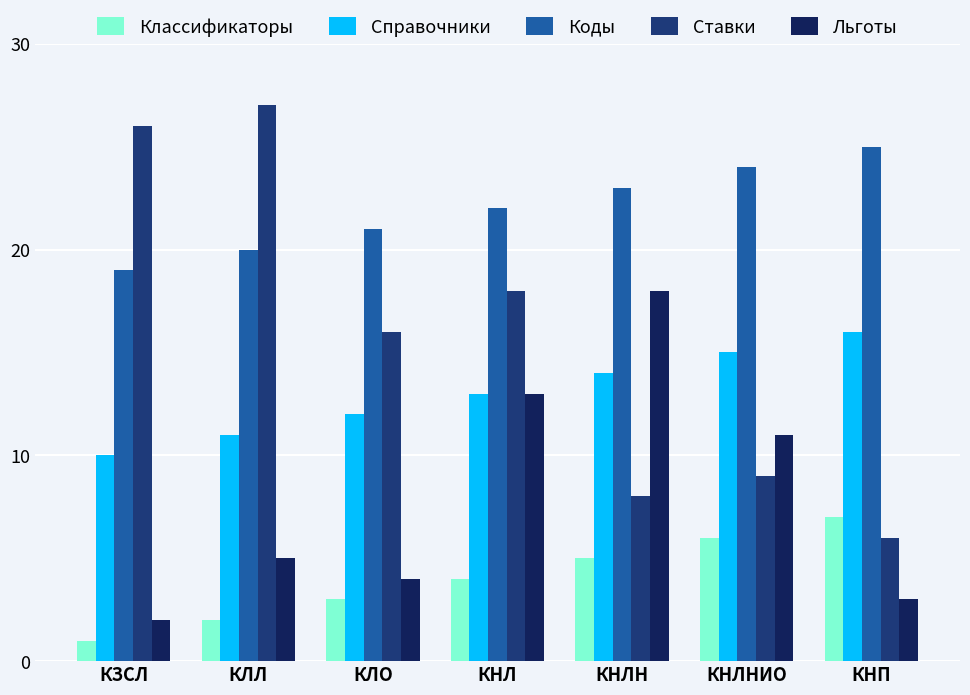

Reading right to left, extract all data points from this chart.

Классификаторы: 7	6	5	4	3	2	1
Справочники: 16	15	14	13	12	11	10
Коды: 25	24	23	22	21	20	19
Ставки: 6	9	8	18	16	27	26
Льготы: 3	11	18	13	4	5	2